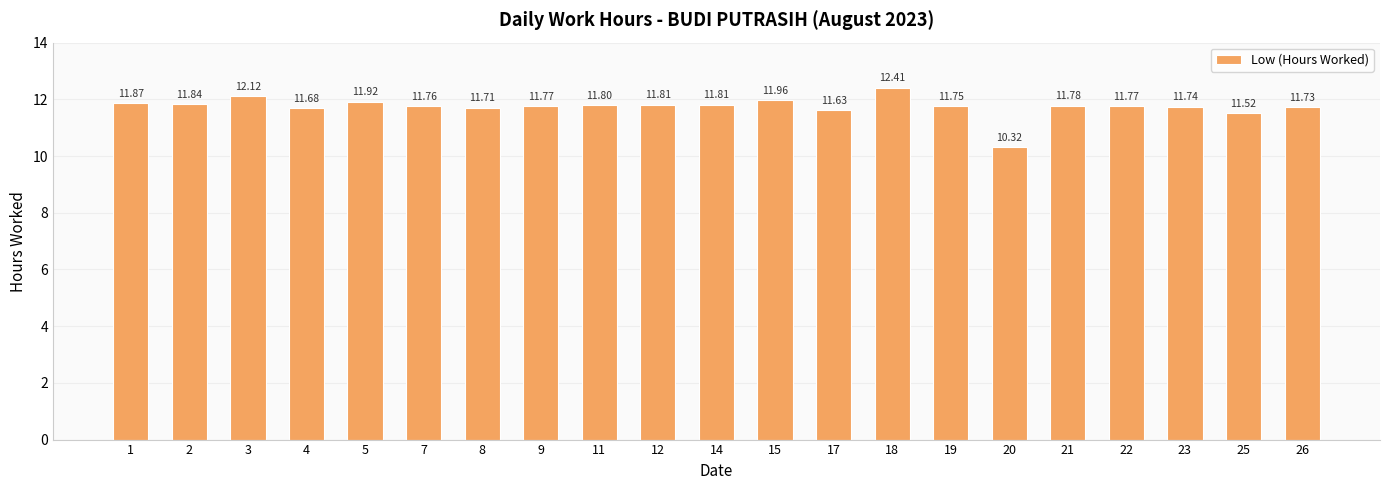

How many bars are there in total?

21